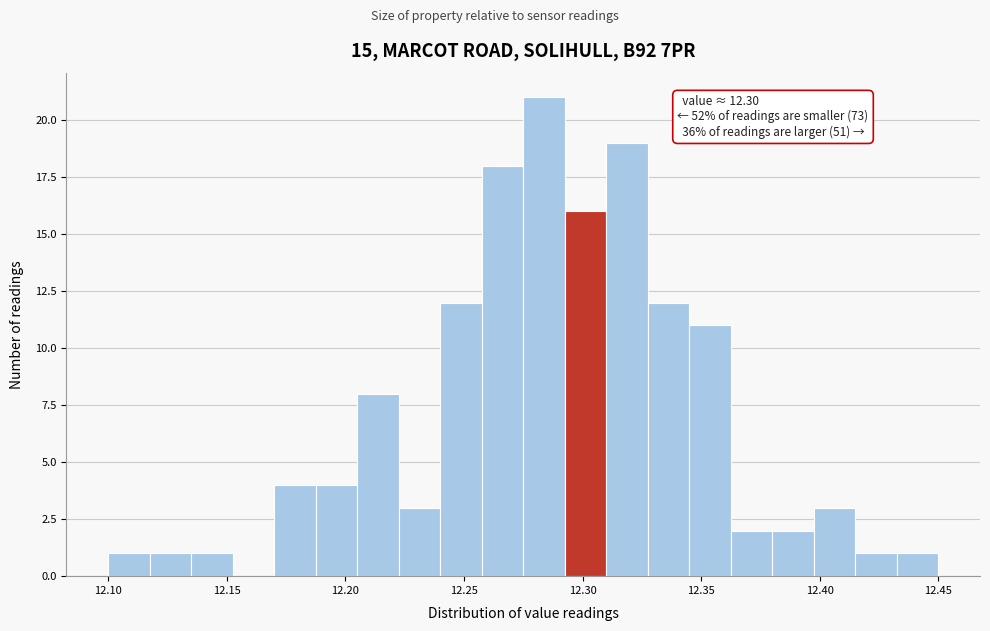

Read against the x-axis, roughly where is the centre of the tallest bar?

12.285